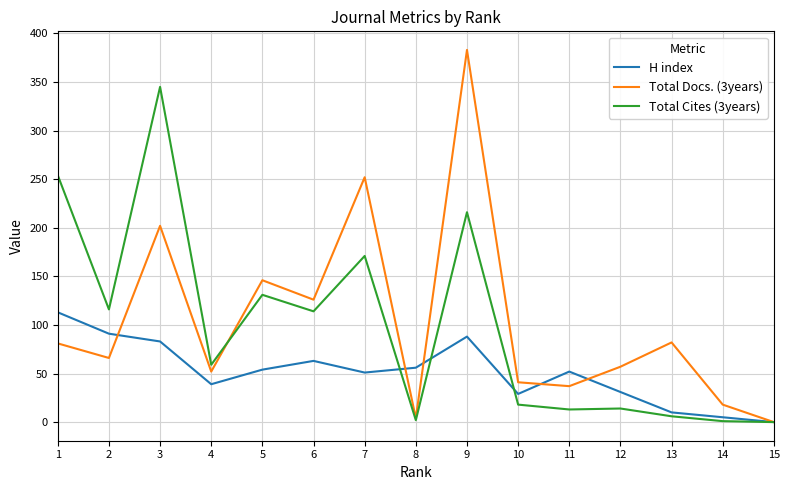

Which series changed the most between 3 and 5?

Total Cites (3years)